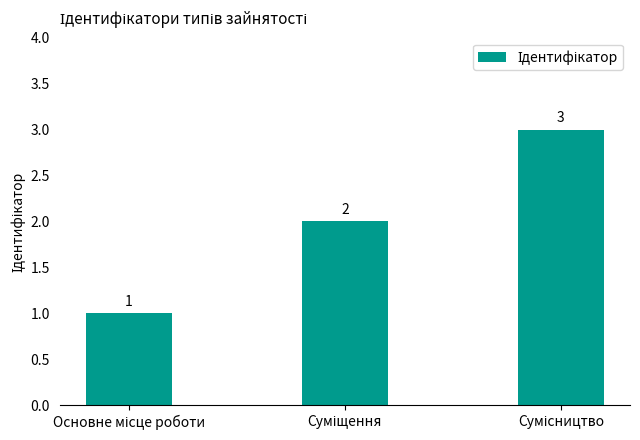

What is the smallest value displayed?

1